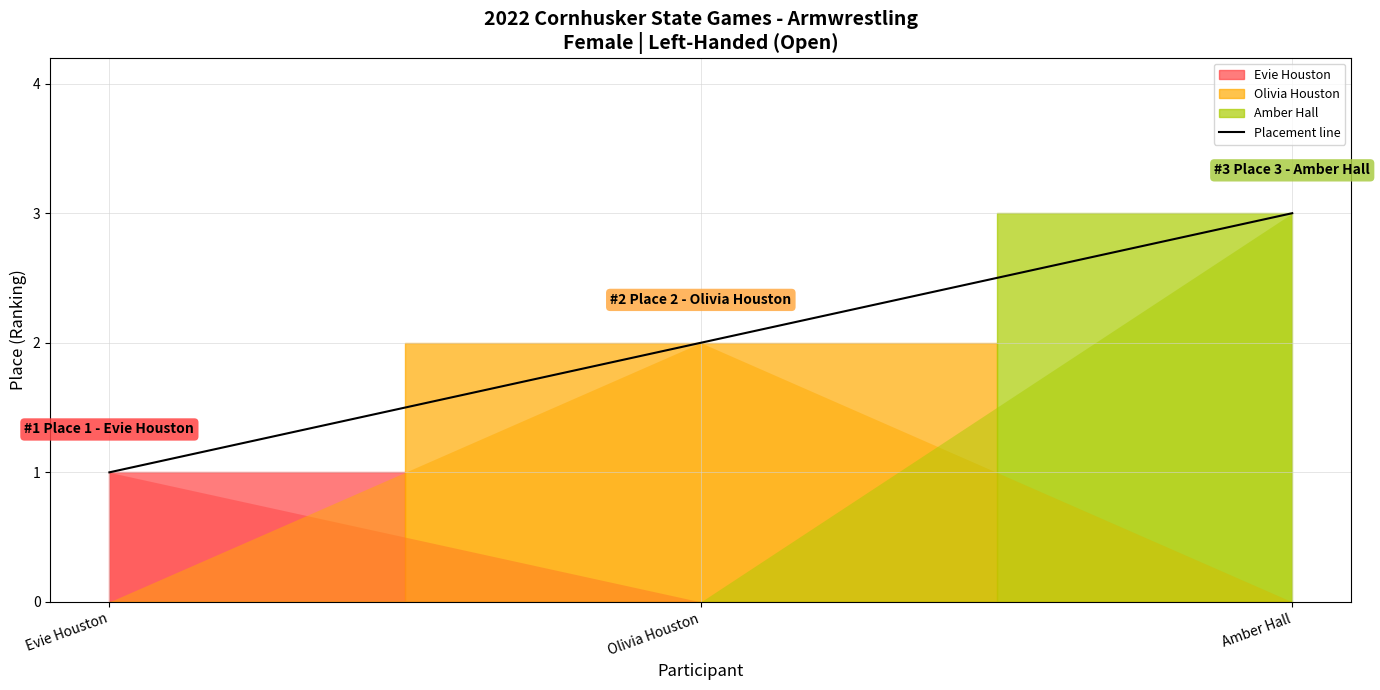

What is the difference between the maximum and minimum values?

2